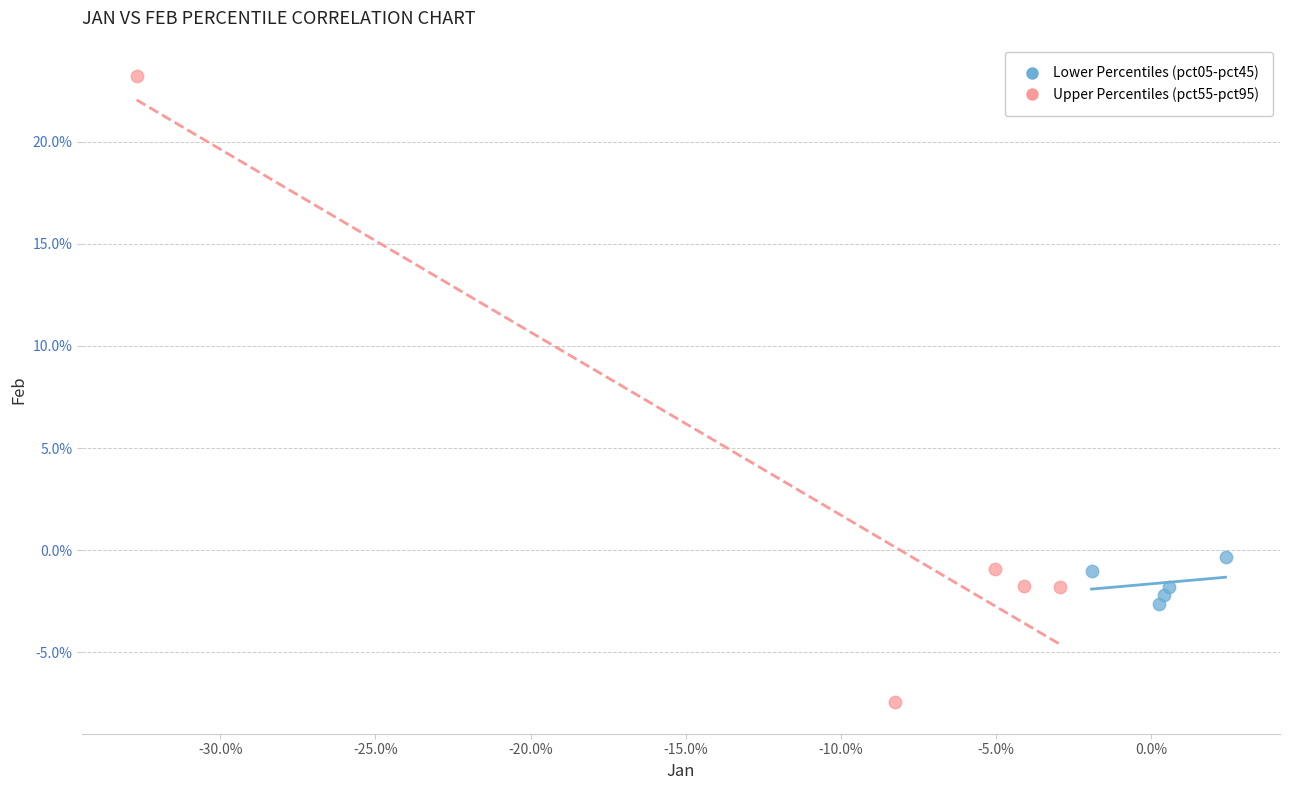

Which series contains the lowest Y value?

Upper Percentiles (pct55-pct95)